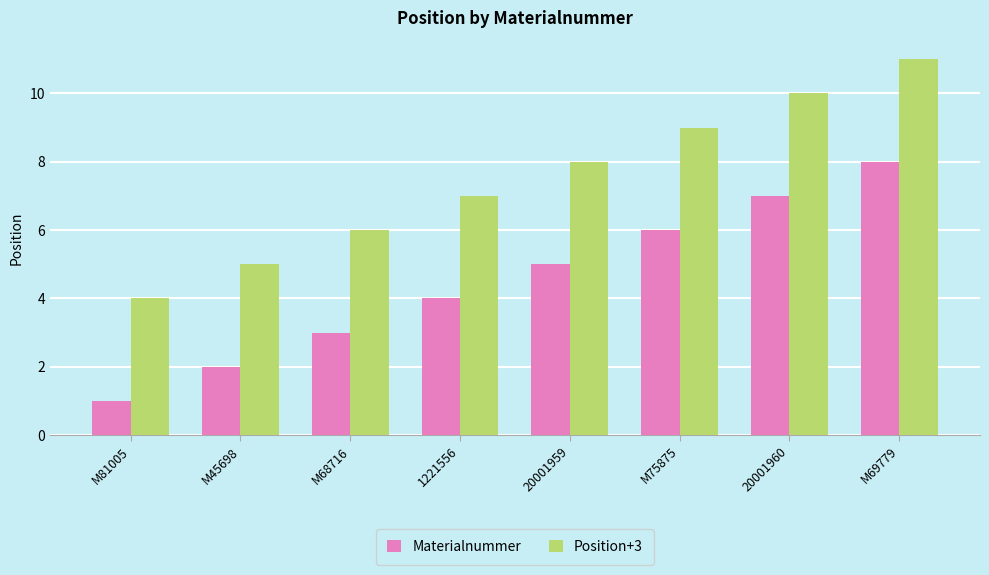

What is the difference between the second highest and second lowest values in the Materialnummer series?

5